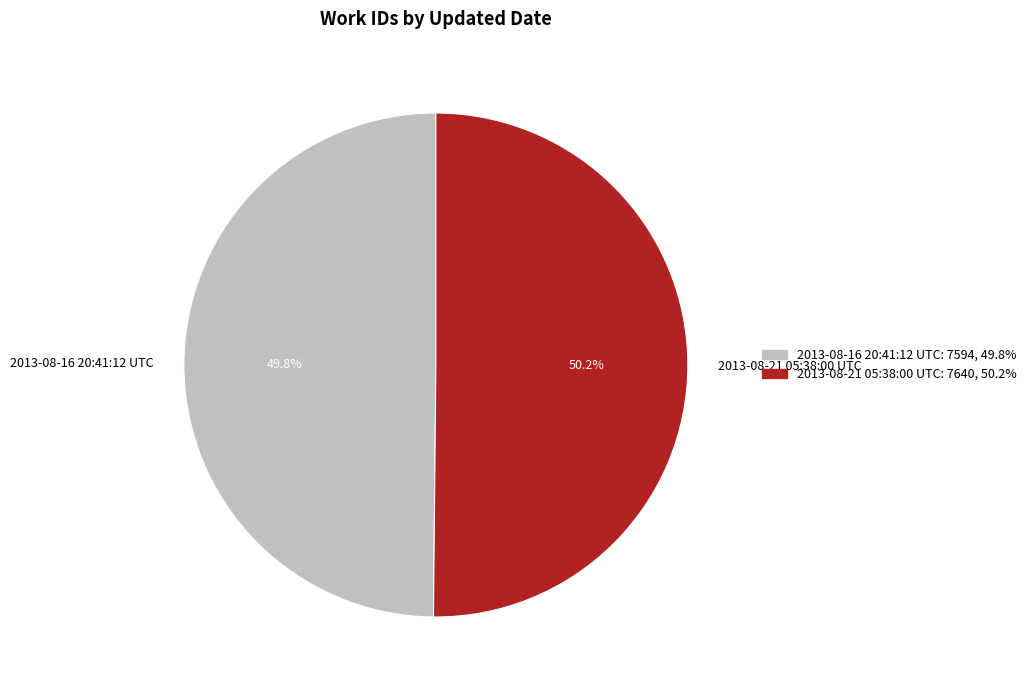

What is the ratio of the value at 2013-08-21 05:38:00 UTC to the value at 2013-08-16 20:41:12 UTC?

1.0